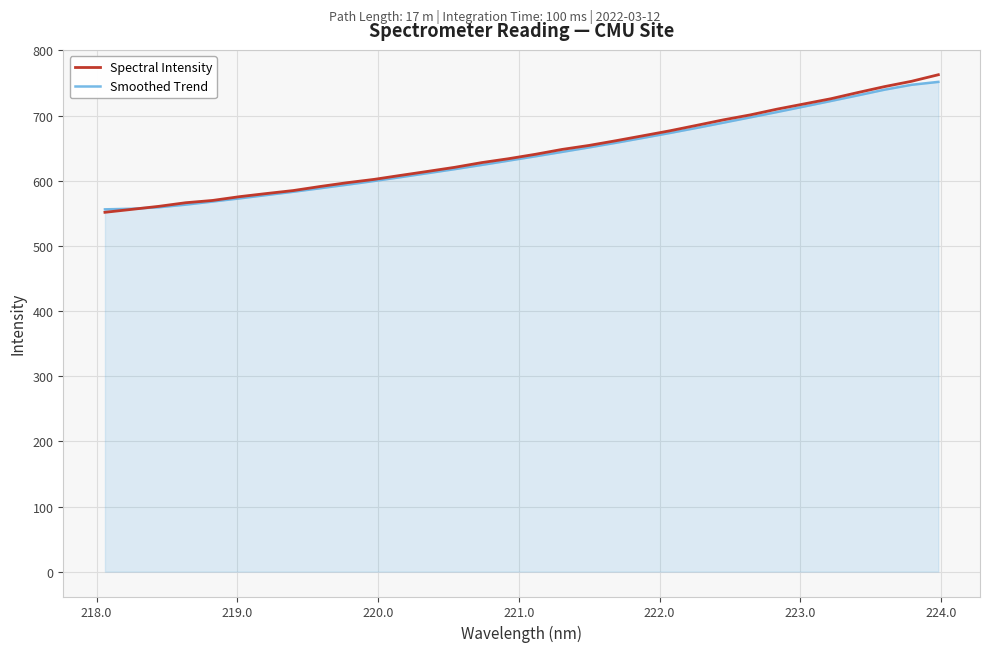

What is the smallest value displayed?

551.6